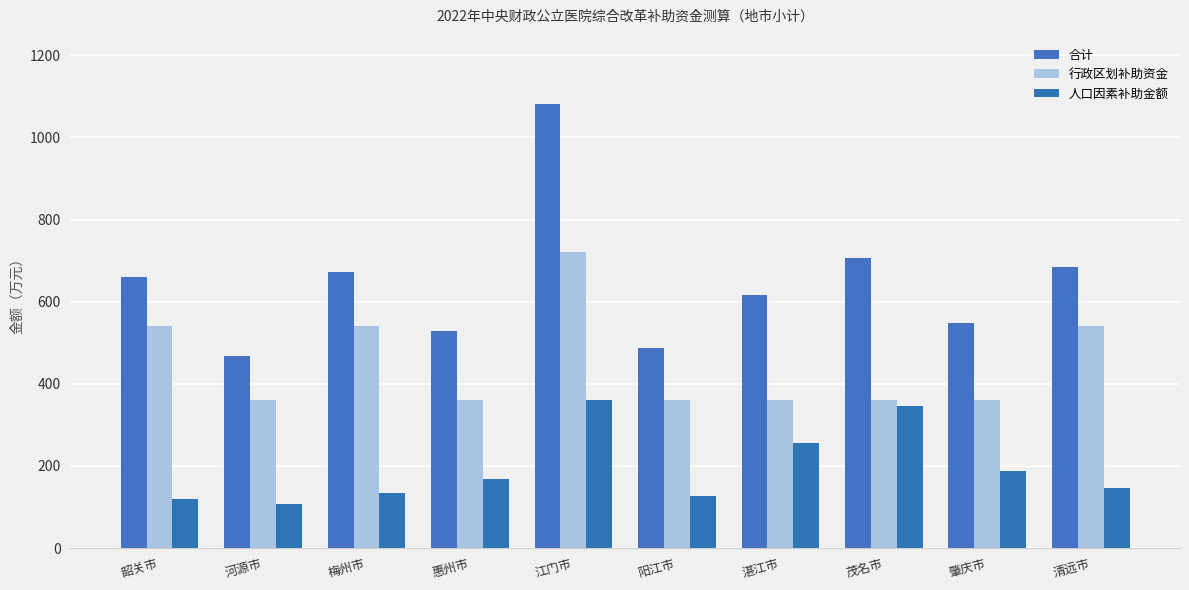

Reading right to left, what are all the values shown in this chart?

合计: 685	547	707	616	487	1081	528	673	467	660
行政区划补助资金: 540	360	360	360	360	720	360	540	360	540
人口因素补助金额: 145	187	347	256	127	361	168	133	107	120